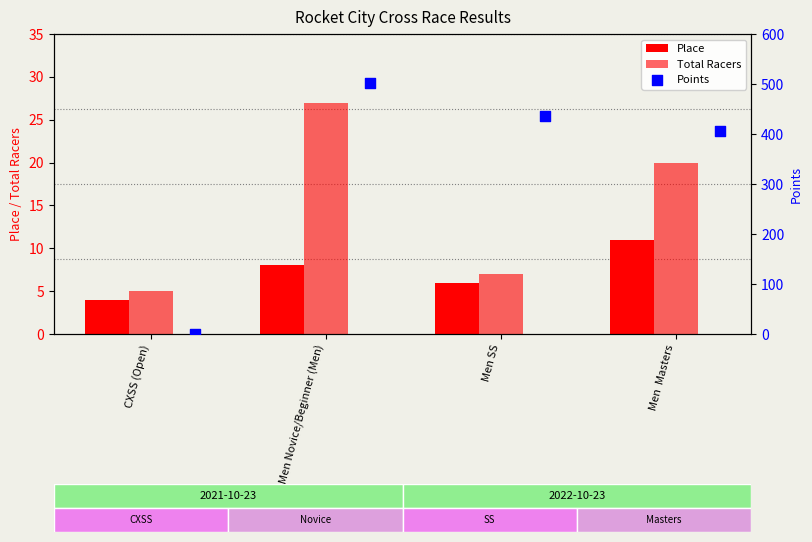

At which category is the sum across all series the highest?

Men Novice/Beginner (Men)